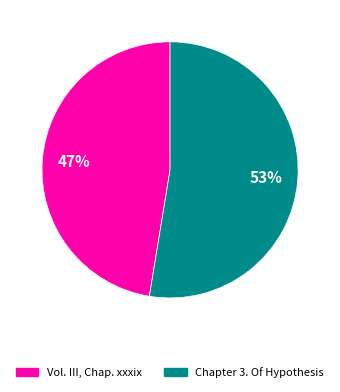

To the nearest percent, what is the combined percentage of Chapter 3. Of Hypothesis and Vol. III, Chap. xxxix?

100%